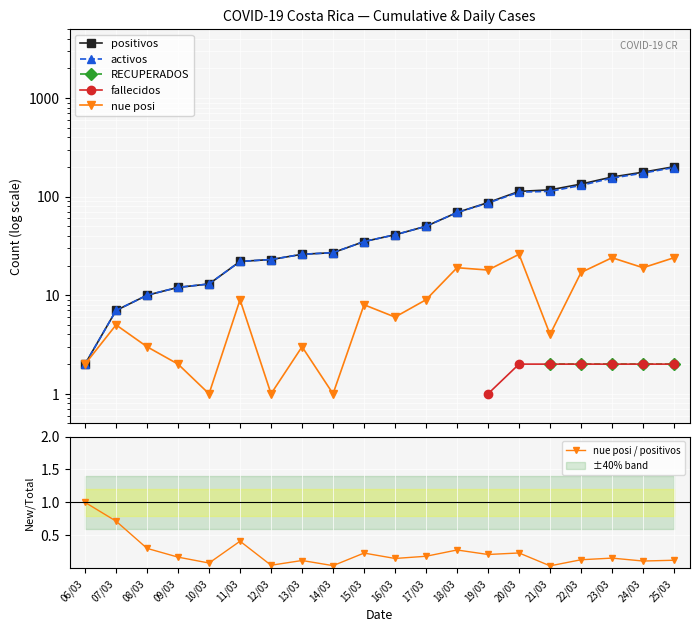

What is the difference between the maximum and minimum values in the positivos series?

199.0